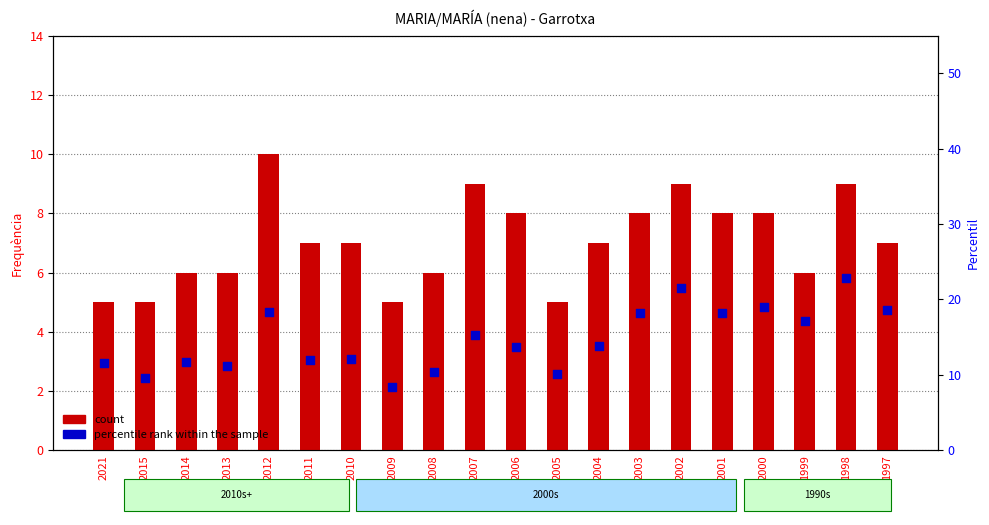

What are all the series names shown in the legend?

count, percentile rank within the sample